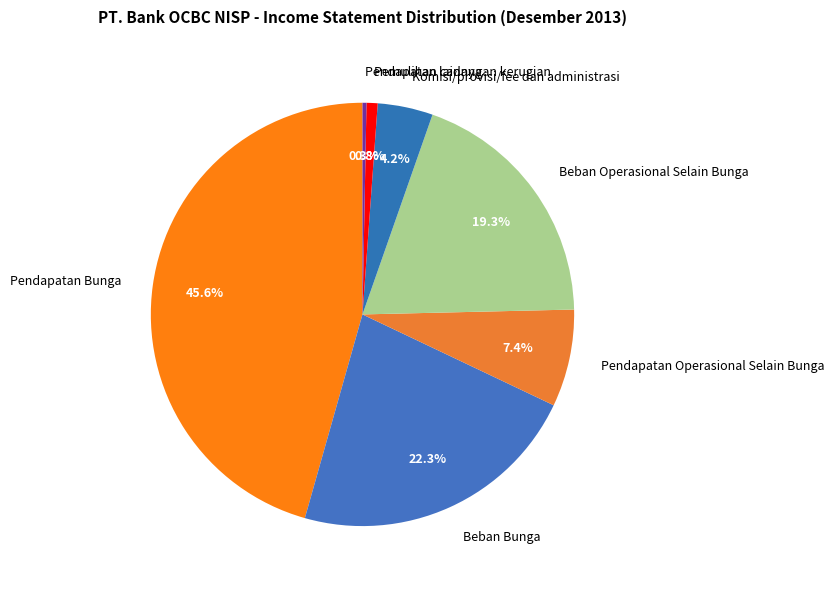

Count the number of slices in the pie.

7